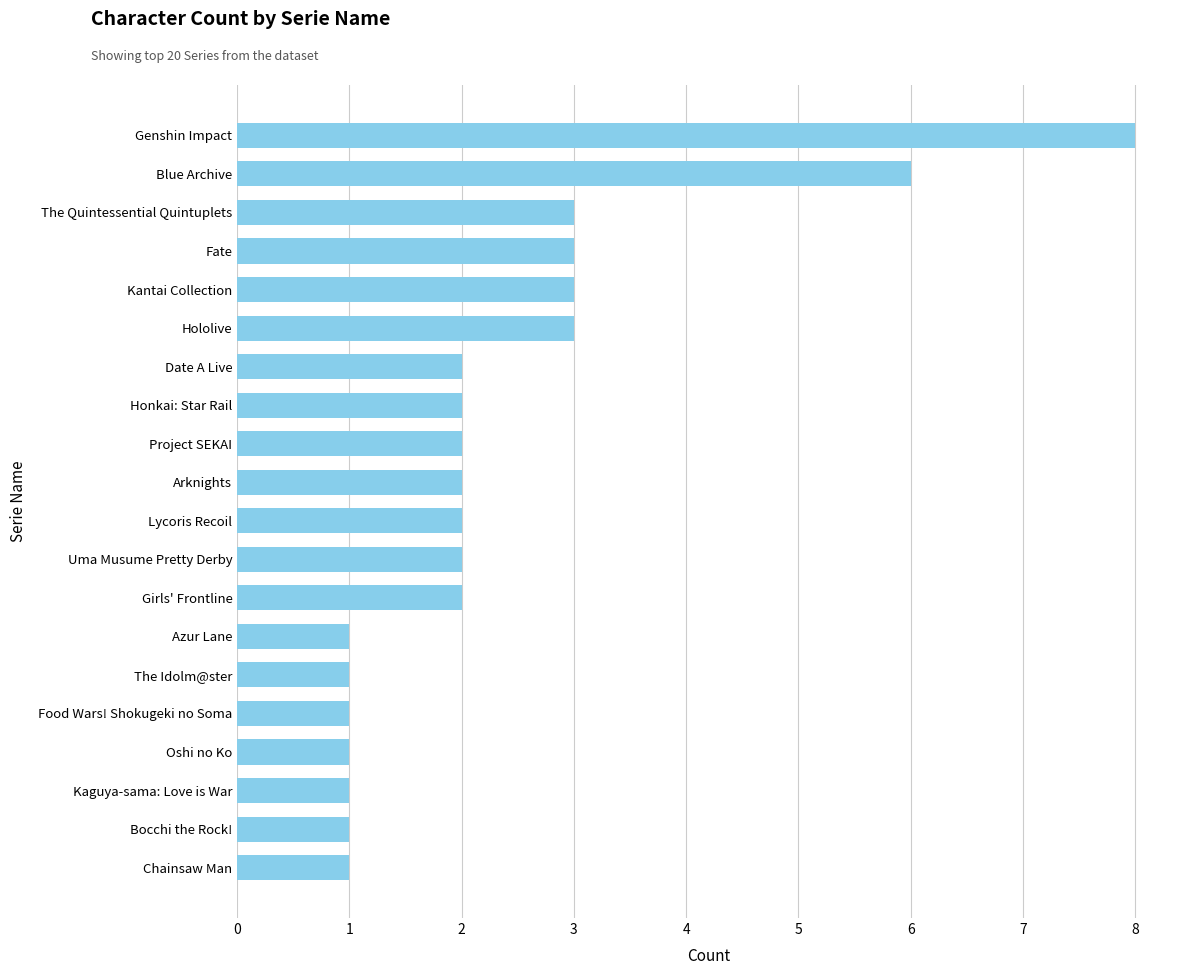

Reading bottom to top, list all the values displayed in this chart.

1	1	1	1	1	1	1	2	2	2	2	2	2	2	3	3	3	3	6	8